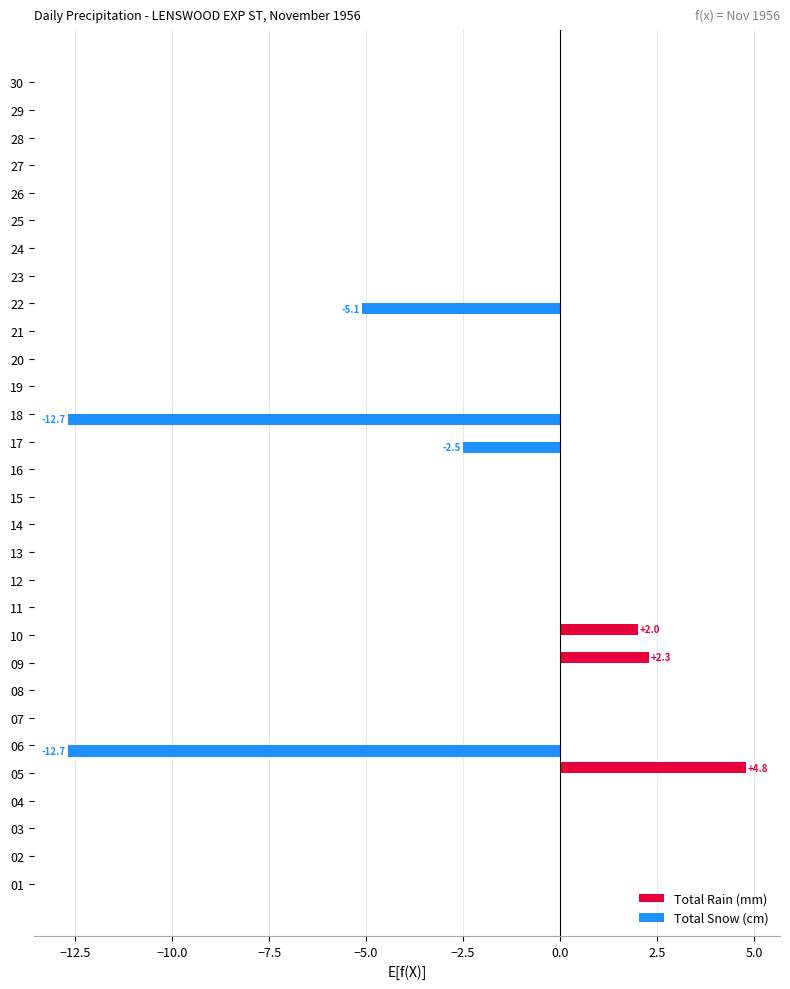

How many data points does each series have?

30